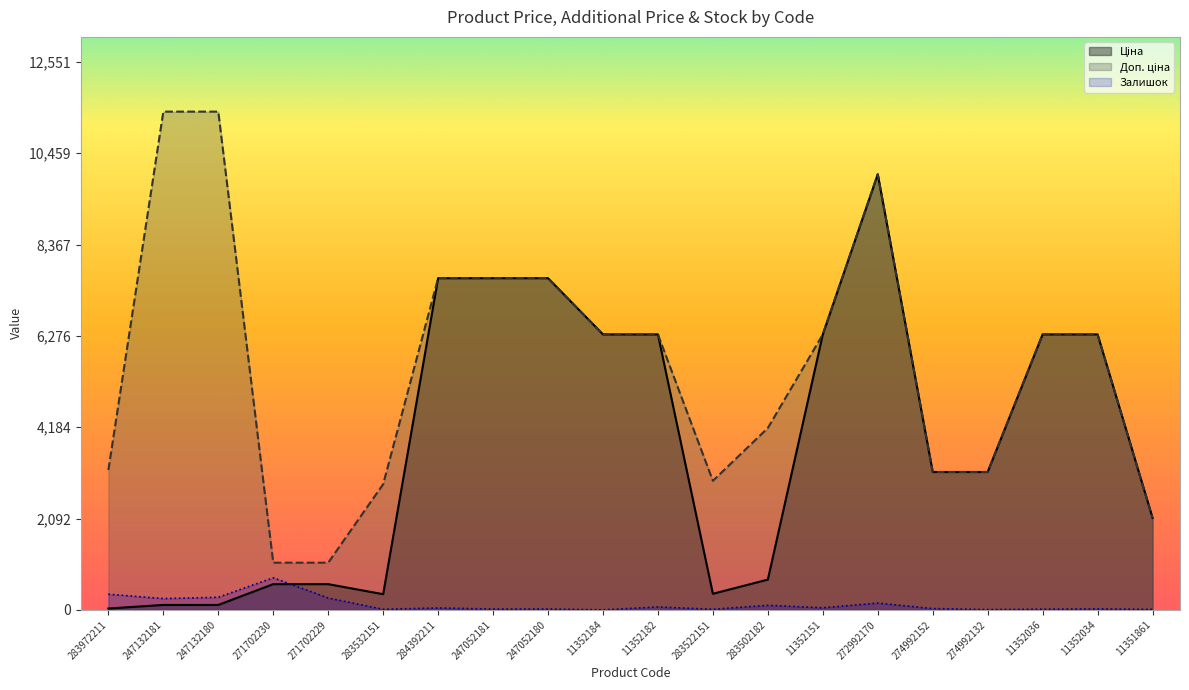

At 11351861, list the series in order from largest to smallest.

Ціна, Доп. ціна, Залишок